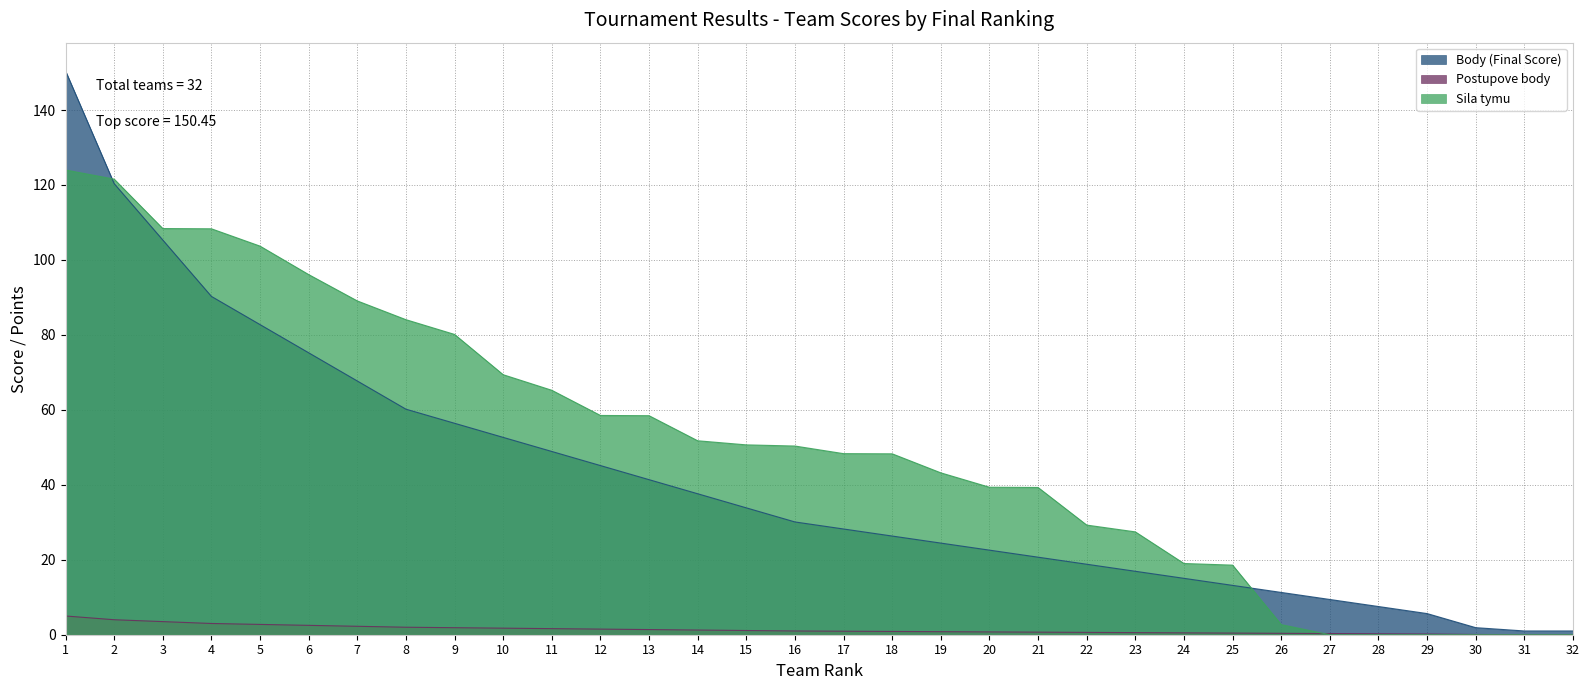

True or false: Postupove body and Body (Final Score) intersect in this chart.

False